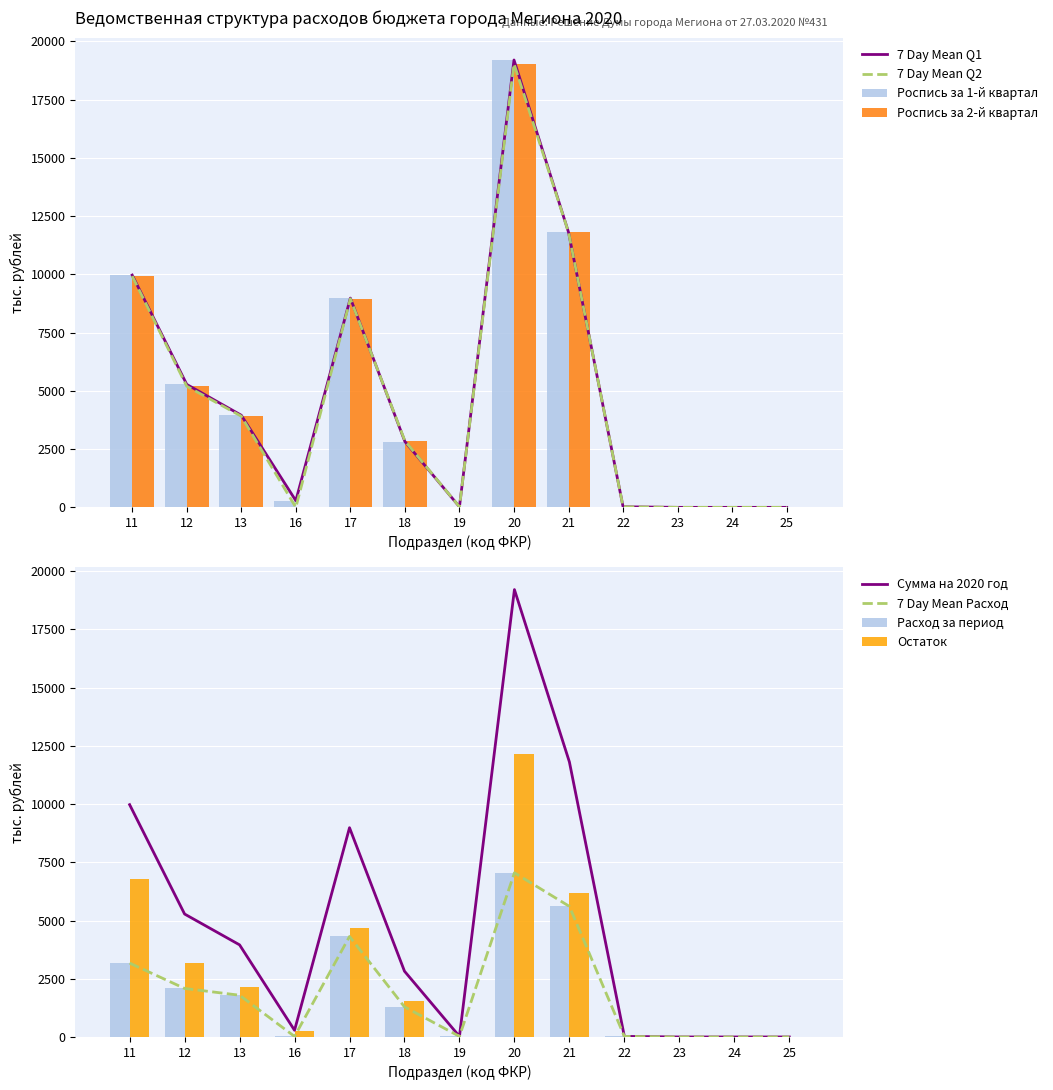

The value of 7 Day Mean Q1 at 17 is 3616.7. True or false?

False